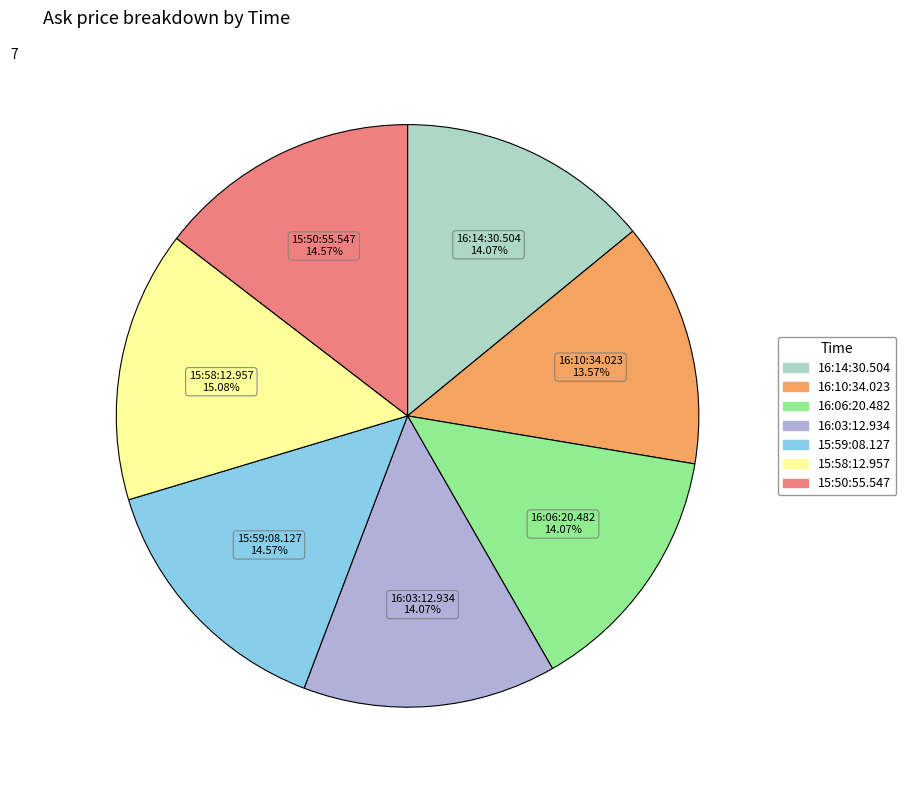

How many segments does this pie chart have?

7